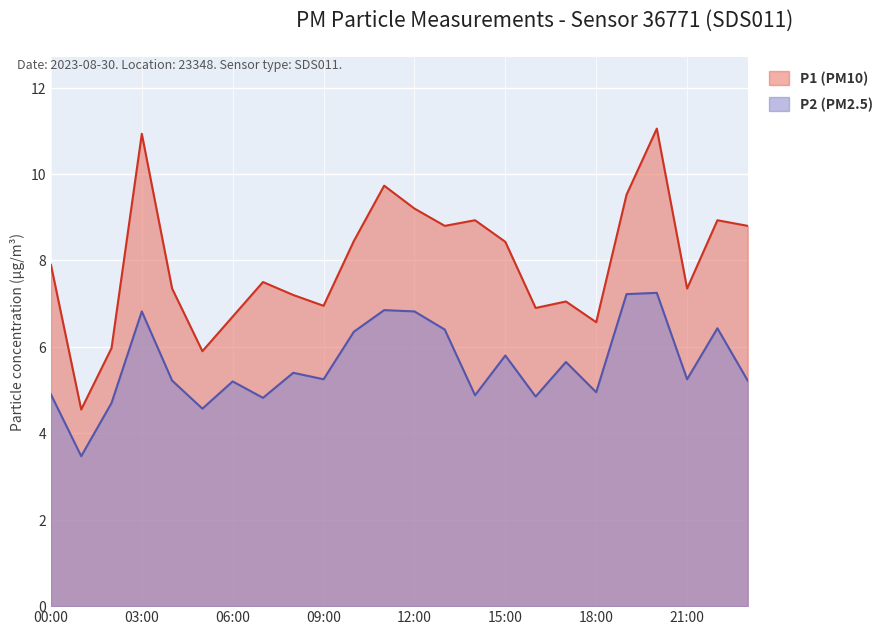

Rank the series at 06:00 from lowest to highest value.

P2 (PM2.5), P1 (PM10)